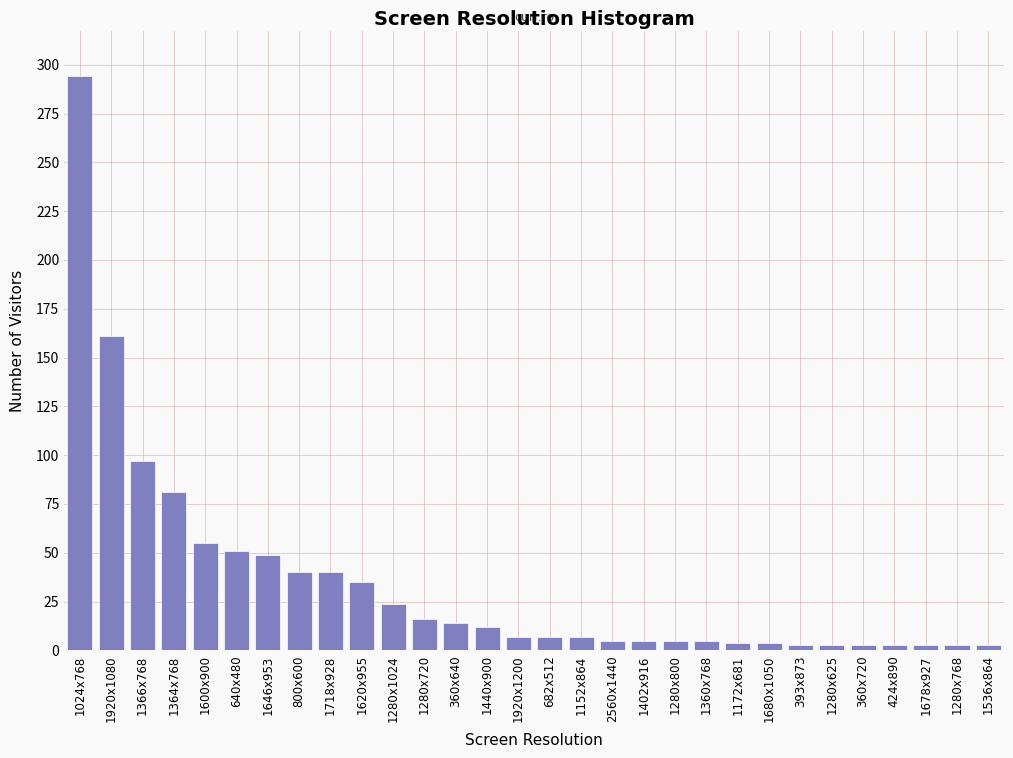

At which category does the chart reach its peak across all series?

1024x768